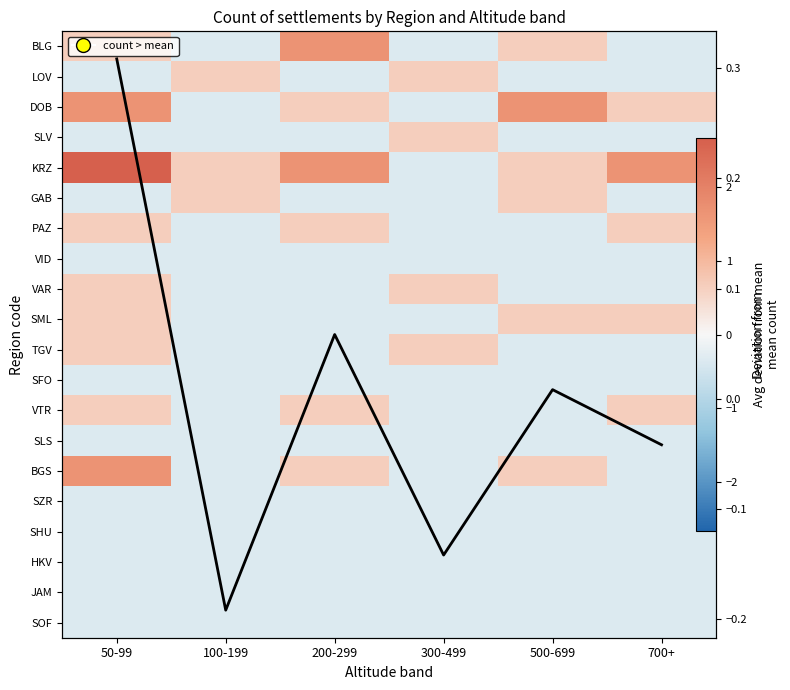

Which series changed the most between 50-99 and 200-299?

BLG